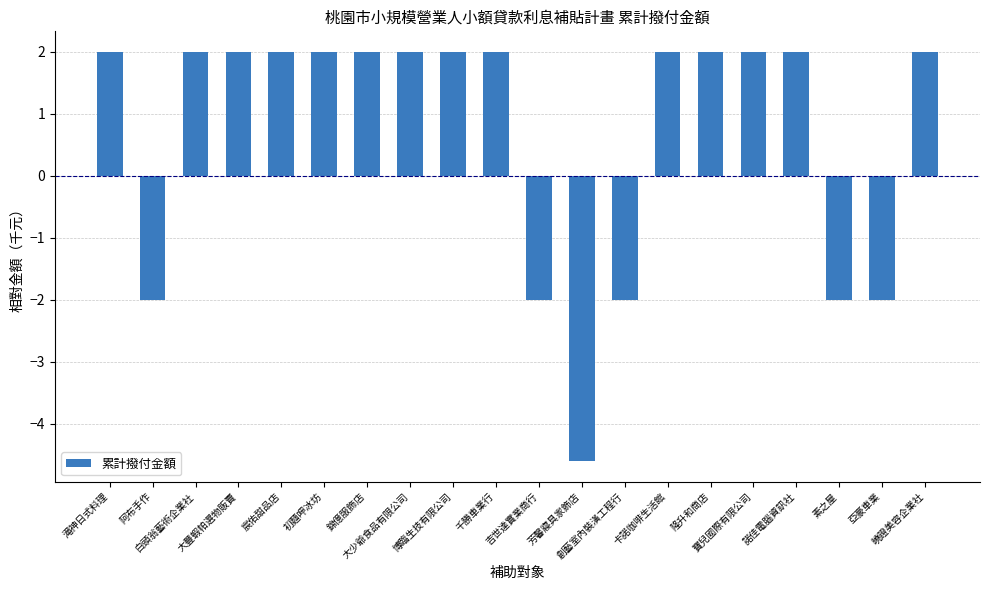

What is the maximum value shown in the chart?

2.0